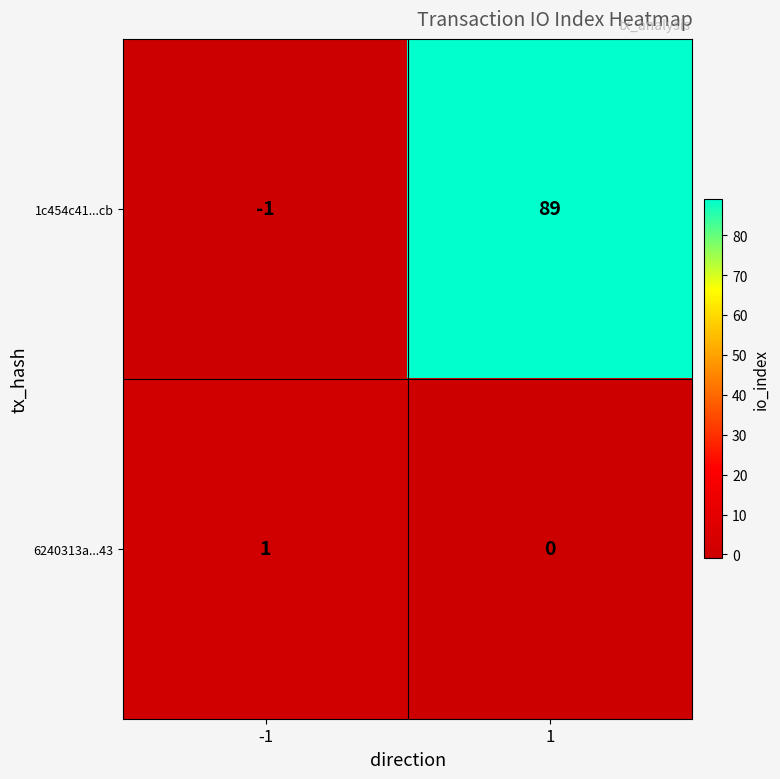

How many values in 1c454c41...cb are above zero?

1